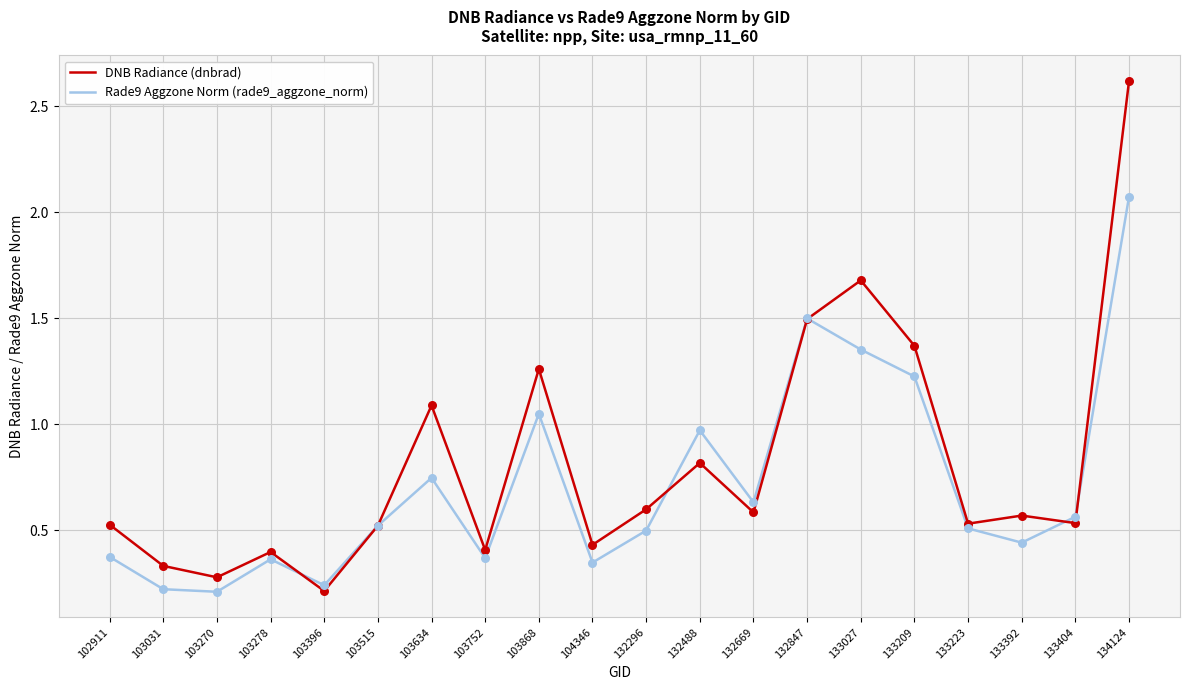

What are all the series names shown in the legend?

DNB Radiance (dnbrad), Rade9 Aggzone Norm (rade9_aggzone_norm)